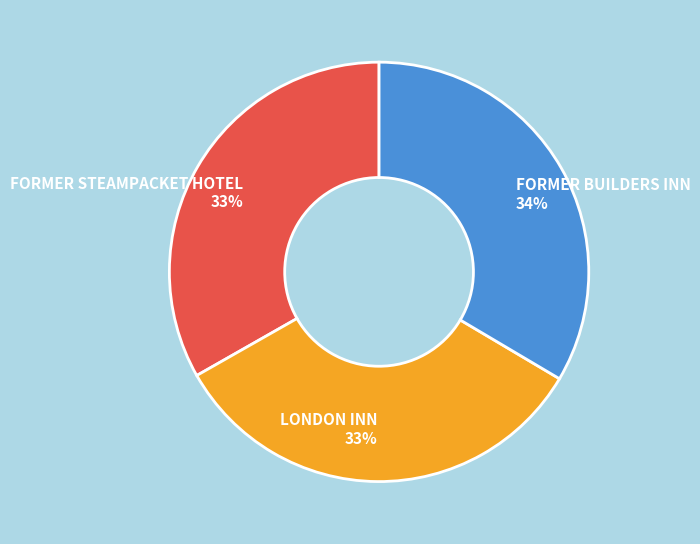

Count the number of slices in the pie.

3